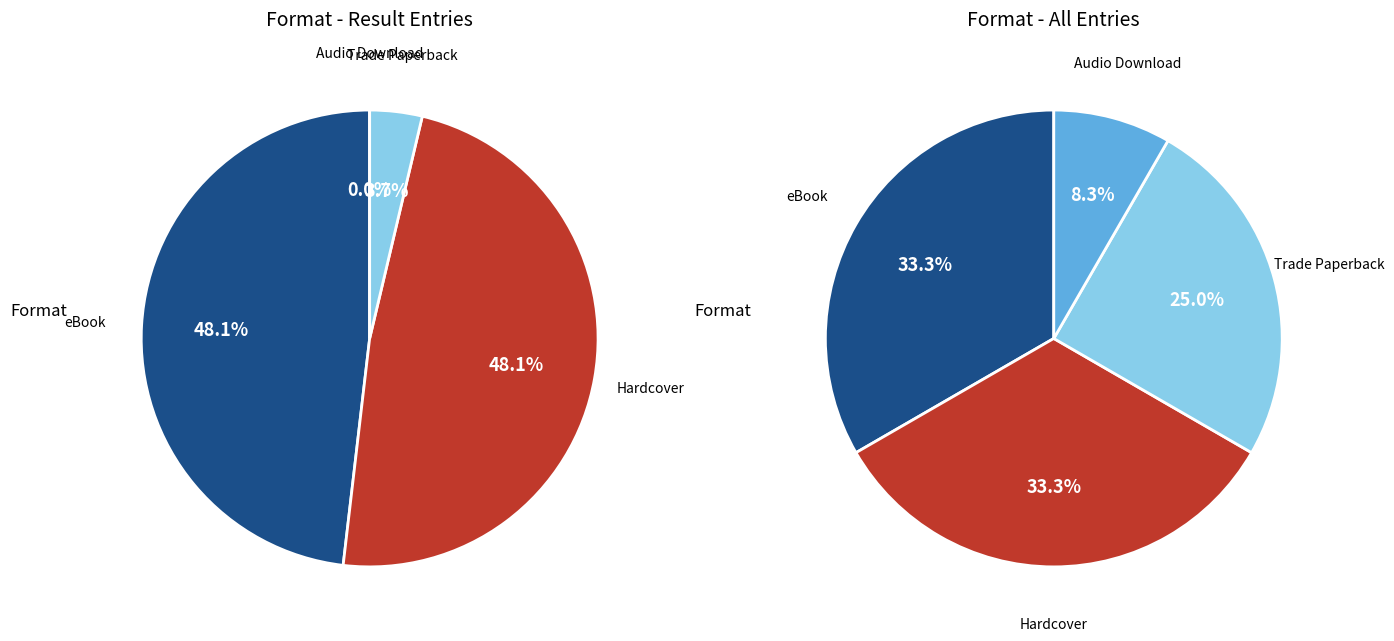

To the nearest percent, what percentage of the pie is Trade Paperback?

25%